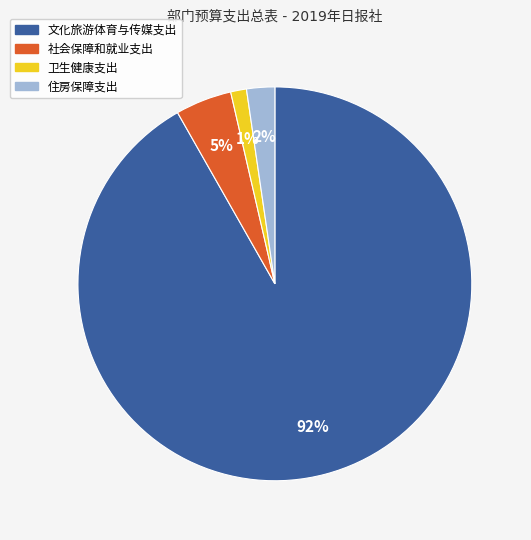

Count the number of slices in the pie.

4